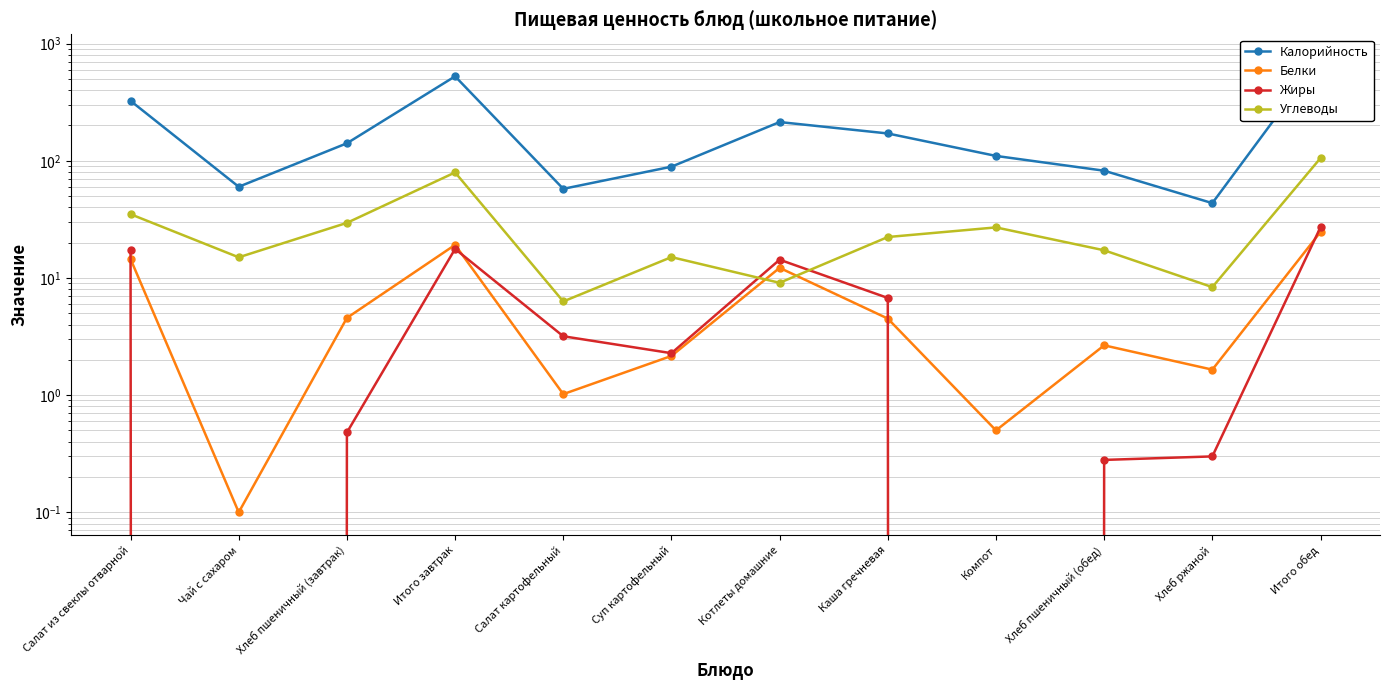

Rank the categories by Белки value from lowest to highest.

Чай с сахаром, Компот, Салат картофельный, Хлеб ржаной, Суп картофельный, Хлеб пшеничный (обед), Каша гречневая, Хлеб пшеничный (завтрак), Котлеты домашние, Салат из свеклы отварной, Итого завтрак, Итого обед